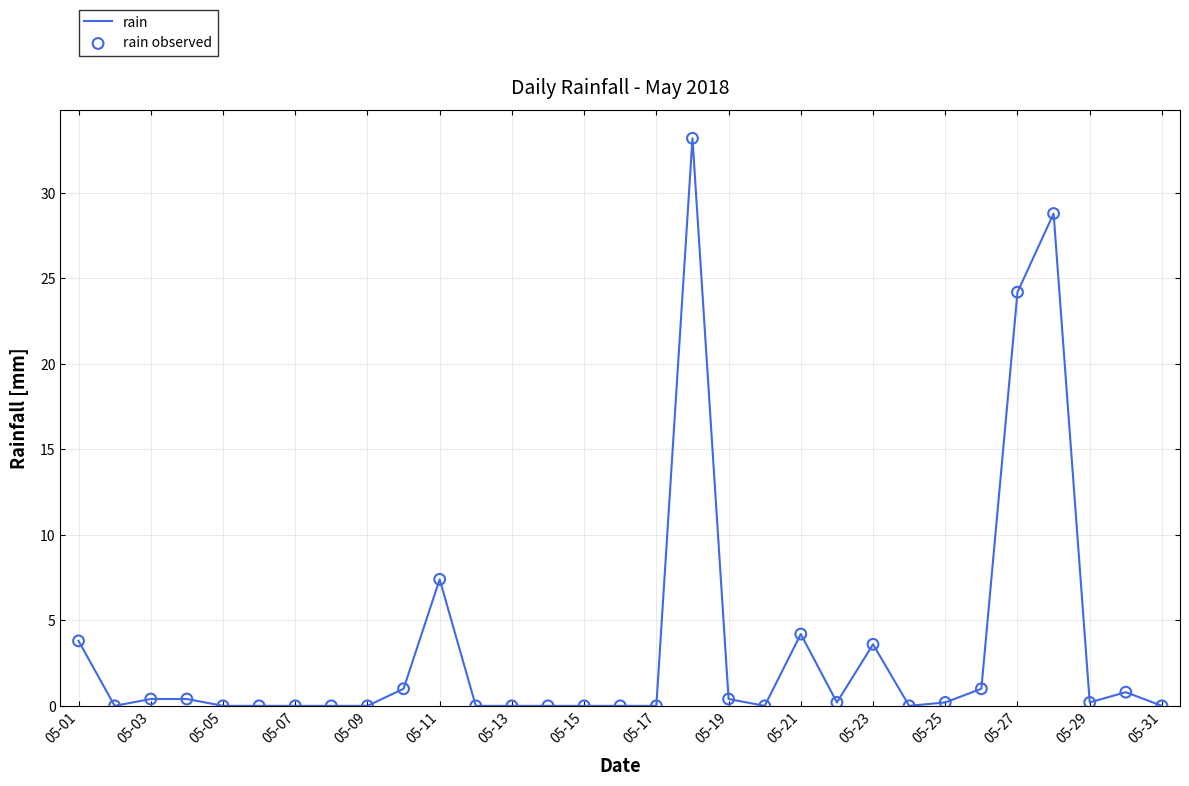

What is the difference between the maximum and minimum values?

33.2